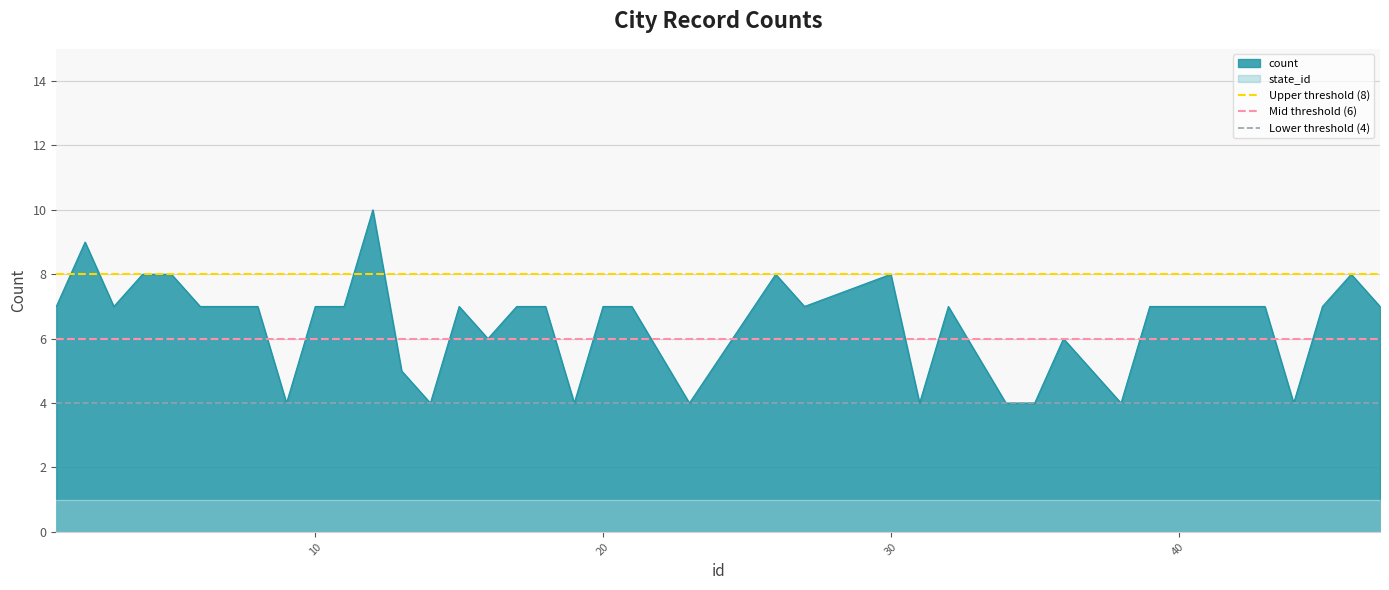

What is the average value of the Upper threshold (8) series?

8